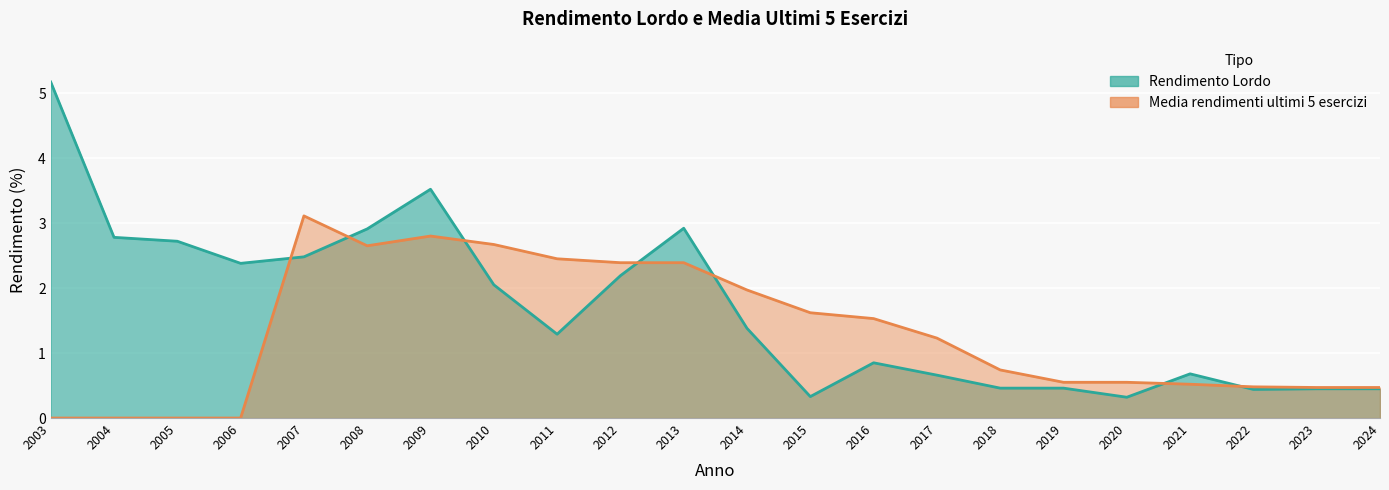

List the series in order of their overall mean, lowest first.

Media rendimenti ultimi 5 esercizi, Rendimento Lordo